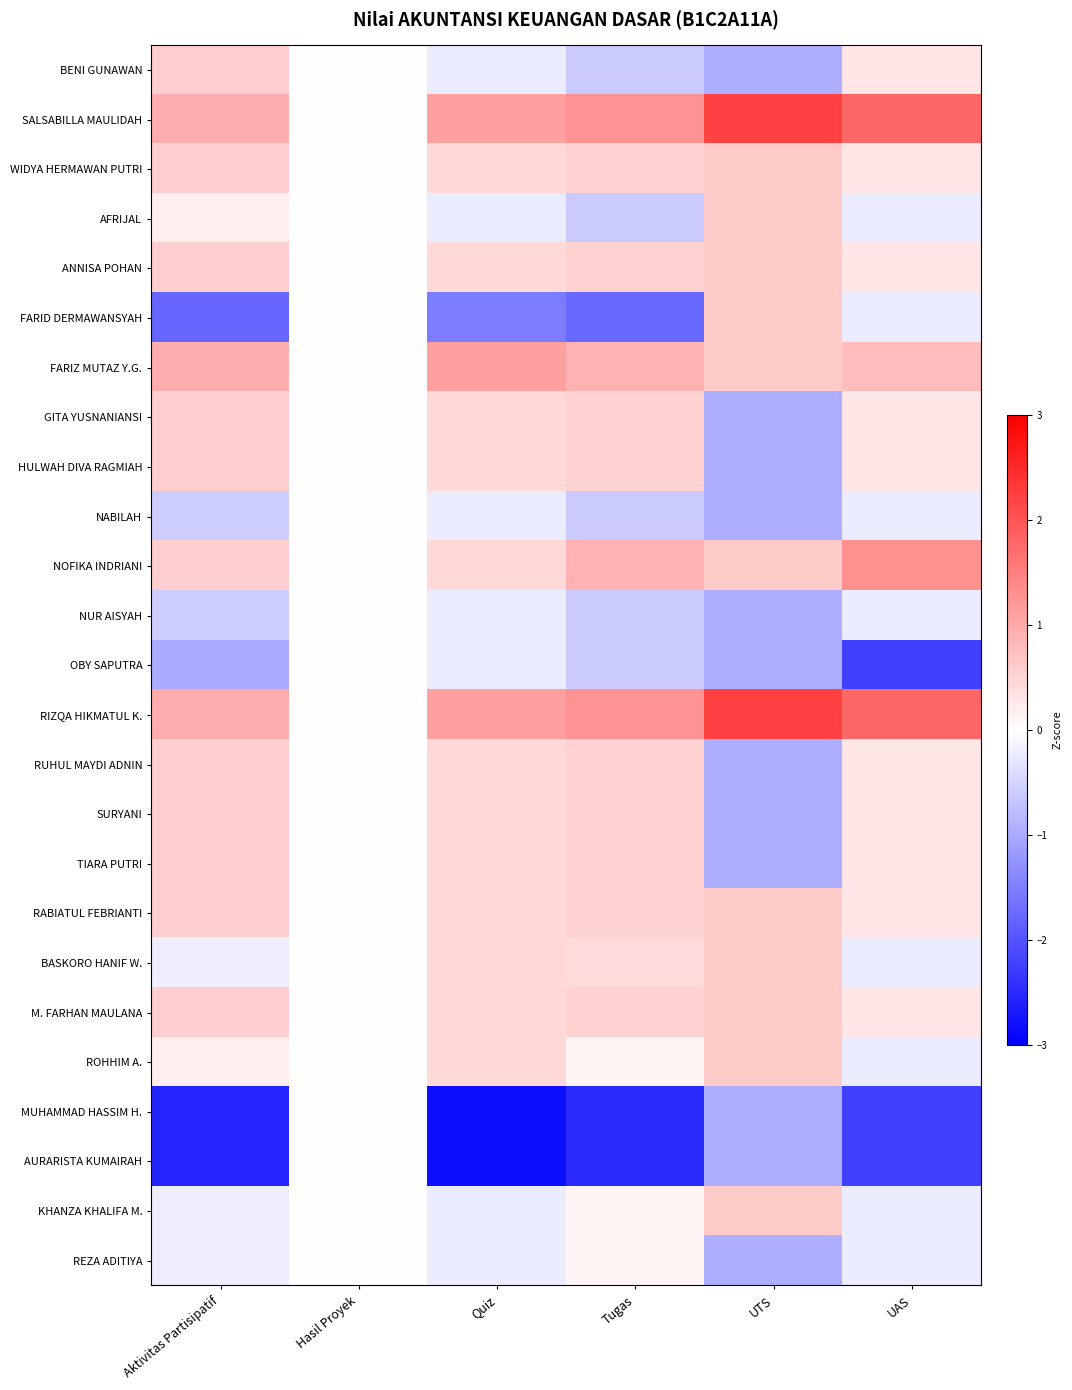

Reading left to right, transcribe all the data shown in this chart.

BENI GUNAWAN: Aktivitas Partisipatif=0.6	Hasil Proyek=0.0	Quiz=-0.2	Tugas=-0.6	UTS=-0.9	UAS=0.3
SALSABILLA MAULIDAH: Aktivitas Partisipatif=1.0	Hasil Proyek=0.0	Quiz=1.1	Tugas=1.3	UTS=2.2	UAS=1.8
WIDYA HERMAWAN PUTRI: Aktivitas Partisipatif=0.6	Hasil Proyek=0.0	Quiz=0.4	Tugas=0.5	UTS=0.6	UAS=0.3
AFRIJAL: Aktivitas Partisipatif=0.2	Hasil Proyek=0.0	Quiz=-0.2	Tugas=-0.6	UTS=0.6	UAS=-0.2
ANNISA POHAN: Aktivitas Partisipatif=0.6	Hasil Proyek=0.0	Quiz=0.4	Tugas=0.5	UTS=0.6	UAS=0.3
FARID DERMAWANSYAH: Aktivitas Partisipatif=-1.8	Hasil Proyek=0.0	Quiz=-1.5	Tugas=-1.7	UTS=0.6	UAS=-0.2
FARIZ MUTAZ Y.G.: Aktivitas Partisipatif=1.0	Hasil Proyek=0.0	Quiz=1.1	Tugas=0.9	UTS=0.6	UAS=0.8
GITA YUSNANIANSI: Aktivitas Partisipatif=0.6	Hasil Proyek=0.0	Quiz=0.4	Tugas=0.5	UTS=-0.9	UAS=0.3
HULWAH DIVA RAGMIAH: Aktivitas Partisipatif=0.6	Hasil Proyek=0.0	Quiz=0.4	Tugas=0.5	UTS=-0.9	UAS=0.3
NABILAH: Aktivitas Partisipatif=-0.6	Hasil Proyek=0.0	Quiz=-0.2	Tugas=-0.6	UTS=-0.9	UAS=-0.2
NOFIKA INDRIANI: Aktivitas Partisipatif=0.6	Hasil Proyek=0.0	Quiz=0.4	Tugas=0.9	UTS=0.6	UAS=1.3
NUR AISYAH: Aktivitas Partisipatif=-0.6	Hasil Proyek=0.0	Quiz=-0.2	Tugas=-0.6	UTS=-0.9	UAS=-0.2
OBY SAPUTRA: Aktivitas Partisipatif=-1.0	Hasil Proyek=0.0	Quiz=-0.2	Tugas=-0.6	UTS=-0.9	UAS=-2.2
RIZQA HIKMATUL K.: Aktivitas Partisipatif=1.0	Hasil Proyek=0.0	Quiz=1.1	Tugas=1.3	UTS=2.2	UAS=1.8
RUHUL MAYDI ADNIN: Aktivitas Partisipatif=0.6	Hasil Proyek=0.0	Quiz=0.4	Tugas=0.5	UTS=-0.9	UAS=0.3
SURYANI: Aktivitas Partisipatif=0.6	Hasil Proyek=0.0	Quiz=0.4	Tugas=0.5	UTS=-0.9	UAS=0.3
TIARA PUTRI: Aktivitas Partisipatif=0.6	Hasil Proyek=0.0	Quiz=0.4	Tugas=0.5	UTS=-0.9	UAS=0.3
RABIATUL FEBRIANTI: Aktivitas Partisipatif=0.6	Hasil Proyek=0.0	Quiz=0.4	Tugas=0.5	UTS=0.6	UAS=0.3
BASKORO HANIF W.: Aktivitas Partisipatif=-0.2	Hasil Proyek=0.0	Quiz=0.4	Tugas=0.4	UTS=0.6	UAS=-0.2
M. FARHAN MAULANA: Aktivitas Partisipatif=0.6	Hasil Proyek=0.0	Quiz=0.4	Tugas=0.5	UTS=0.6	UAS=0.3
ROHHIM A.: Aktivitas Partisipatif=0.2	Hasil Proyek=0.0	Quiz=0.4	Tugas=0.1	UTS=0.6	UAS=-0.2
MUHAMMAD HASSIM H.: Aktivitas Partisipatif=-2.6	Hasil Proyek=0.0	Quiz=-2.9	Tugas=-2.5	UTS=-0.9	UAS=-2.2
AURARISTA KUMAIRAH: Aktivitas Partisipatif=-2.6	Hasil Proyek=0.0	Quiz=-2.9	Tugas=-2.5	UTS=-0.9	UAS=-2.2
KHANZA KHALIFA M.: Aktivitas Partisipatif=-0.2	Hasil Proyek=0.0	Quiz=-0.2	Tugas=0.1	UTS=0.6	UAS=-0.2
REZA ADITIYA: Aktivitas Partisipatif=-0.2	Hasil Proyek=0.0	Quiz=-0.2	Tugas=0.1	UTS=-0.9	UAS=-0.2